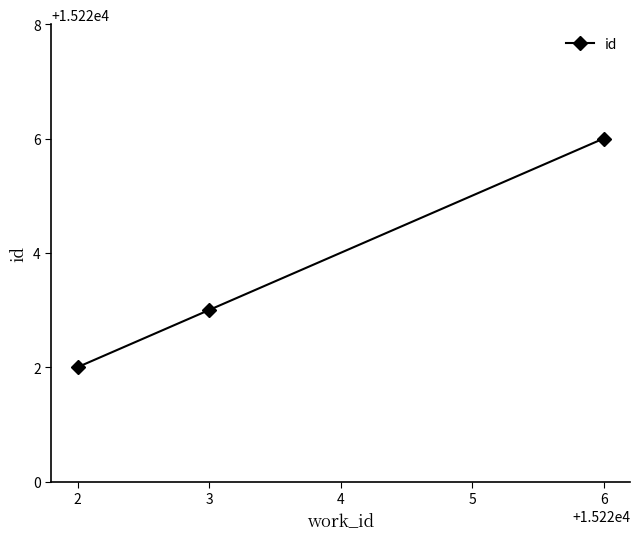

What is the difference between the maximum and second lowest values?

3